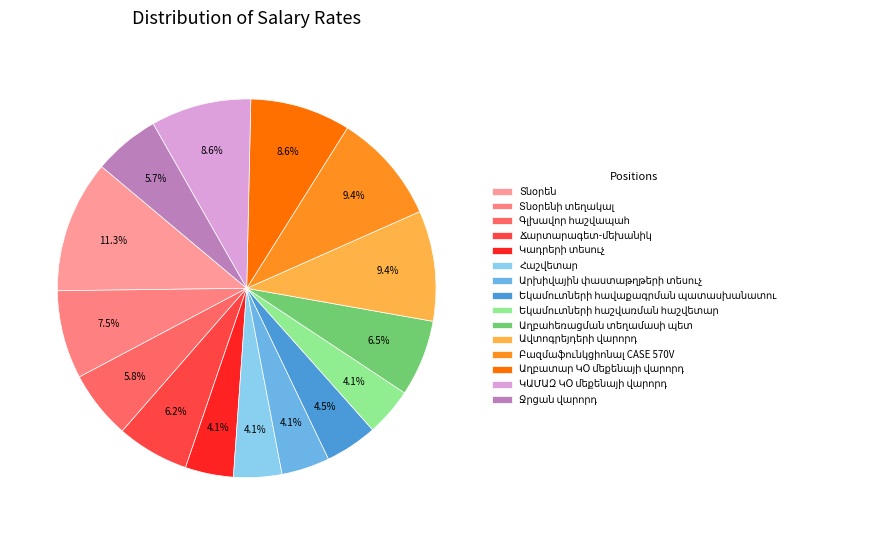

Which has a higher value, Տնօրեն or Հաշվետար?

Տնօրեն